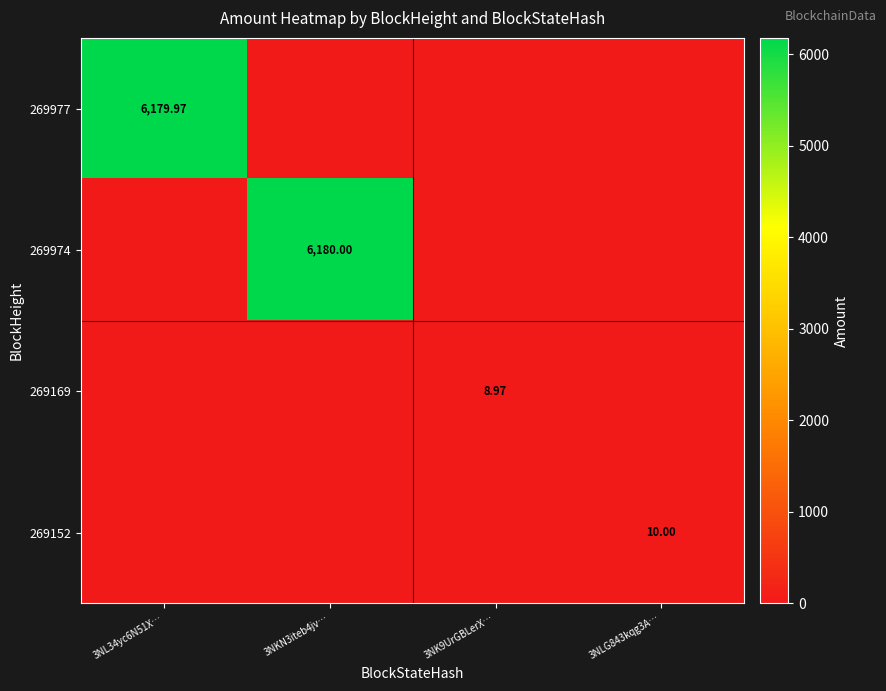

How many categories are shown in the chart?

4